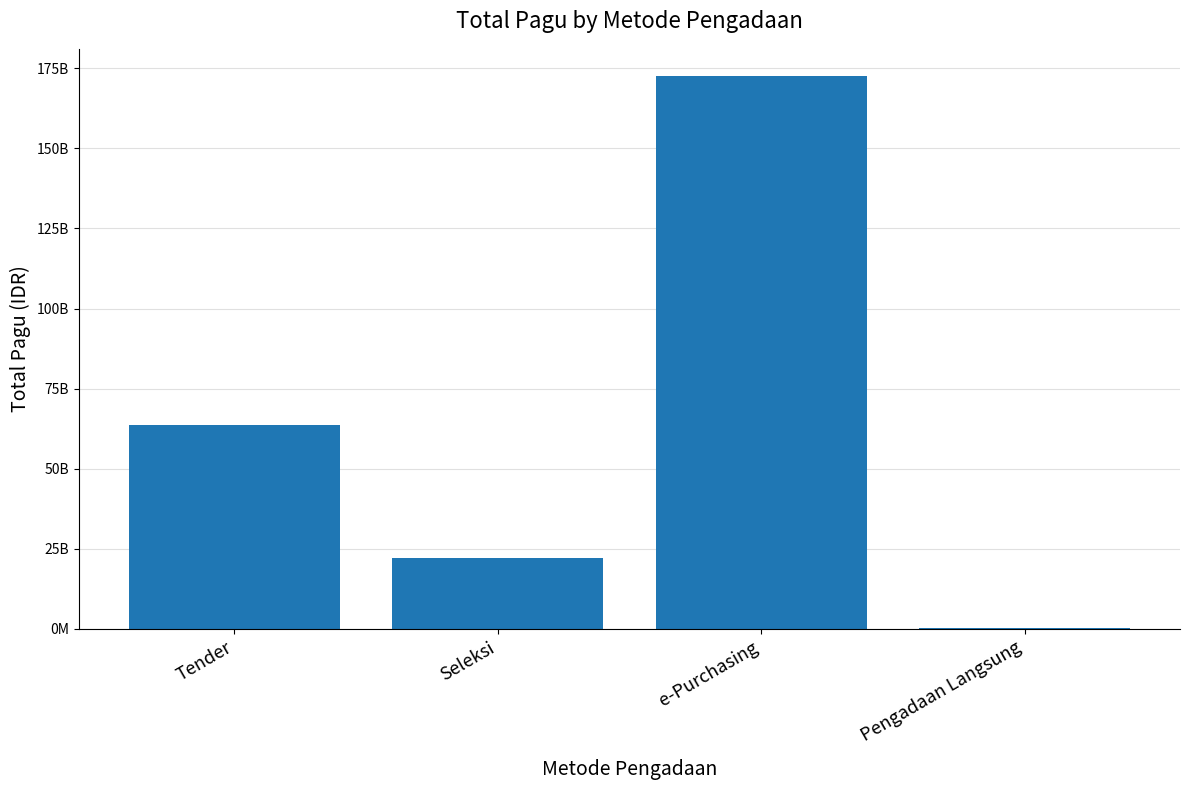

What is the sum of the values at Pengadaan Langsung and Tender?

63813830200